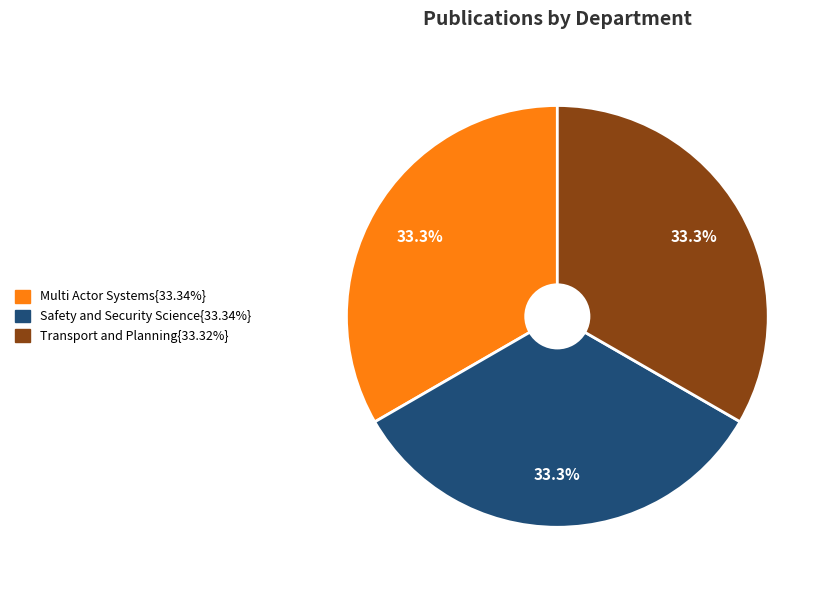

Is there a majority slice in this chart?

No